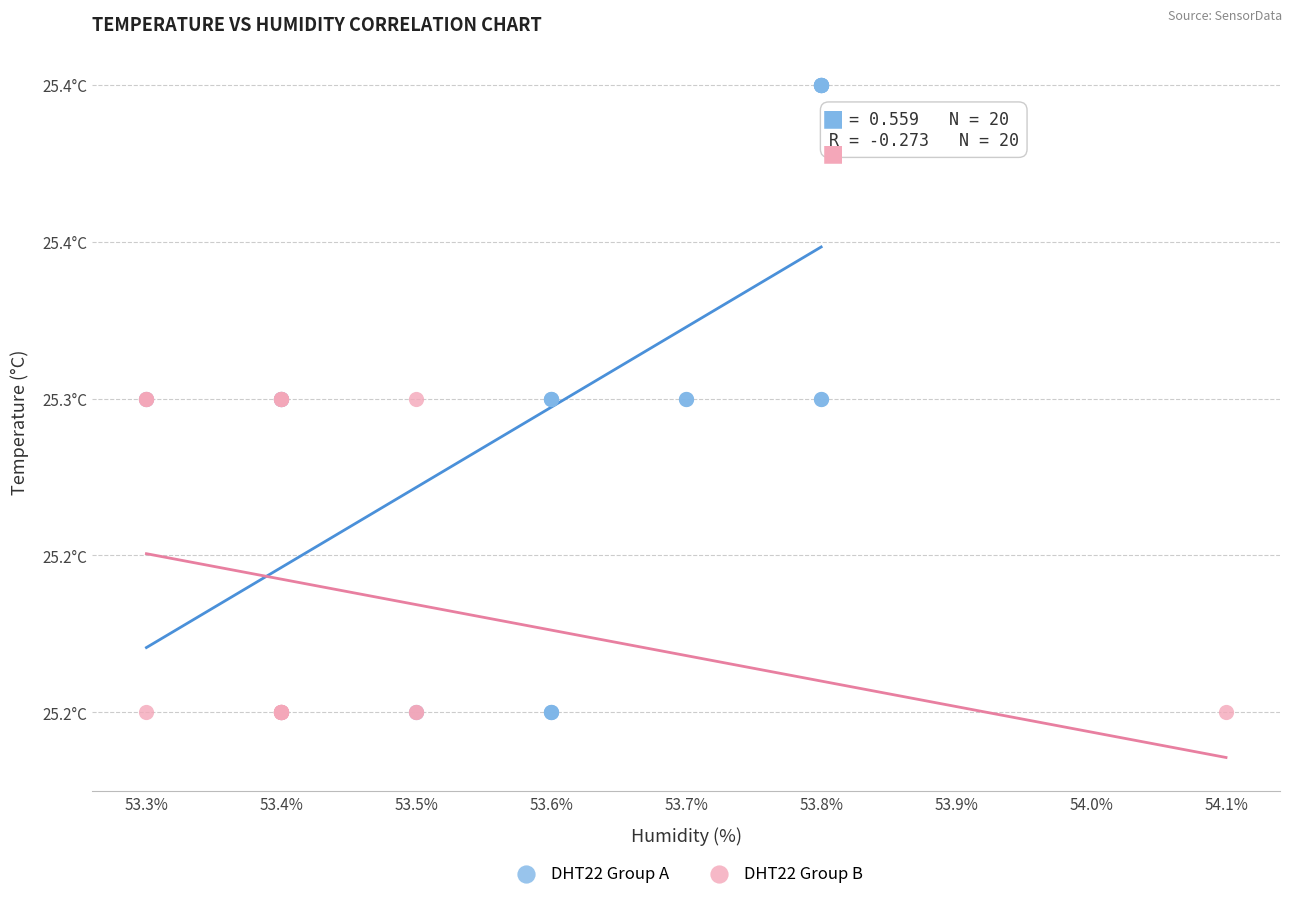

Which series contains the highest Y value?

DHT22 Group A